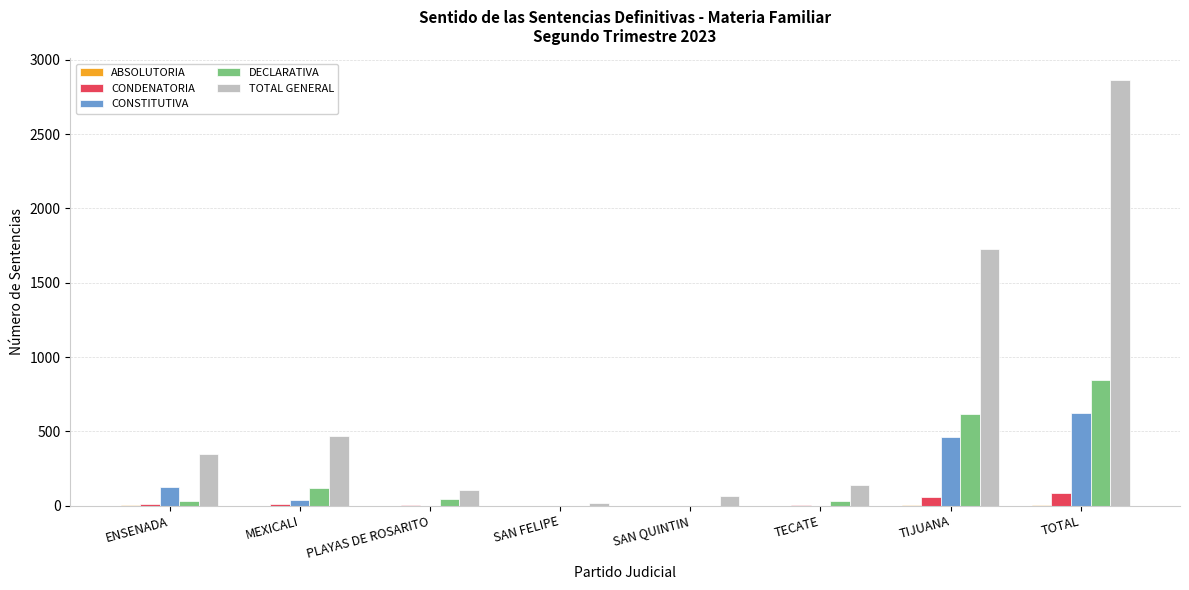

True or false: DECLARATIVA has a value of 1018 at TIJUANA.

False